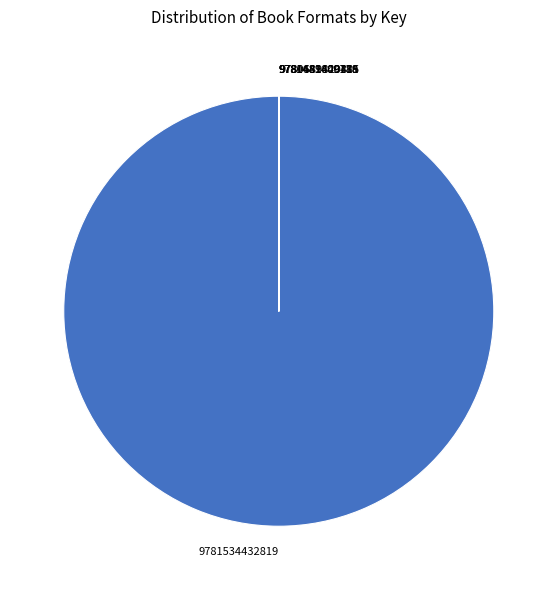

Which slice is the largest?

9781534432819